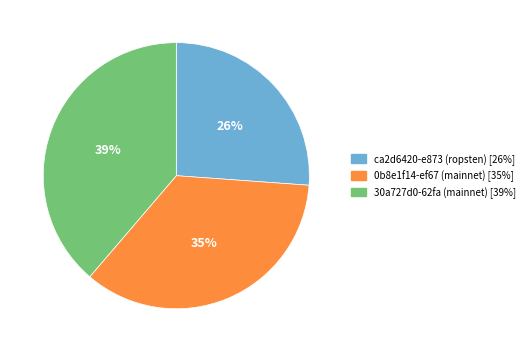

Is it true that 30a727d0-62fa (mainnet) [39%] is 50% of the pie?

False